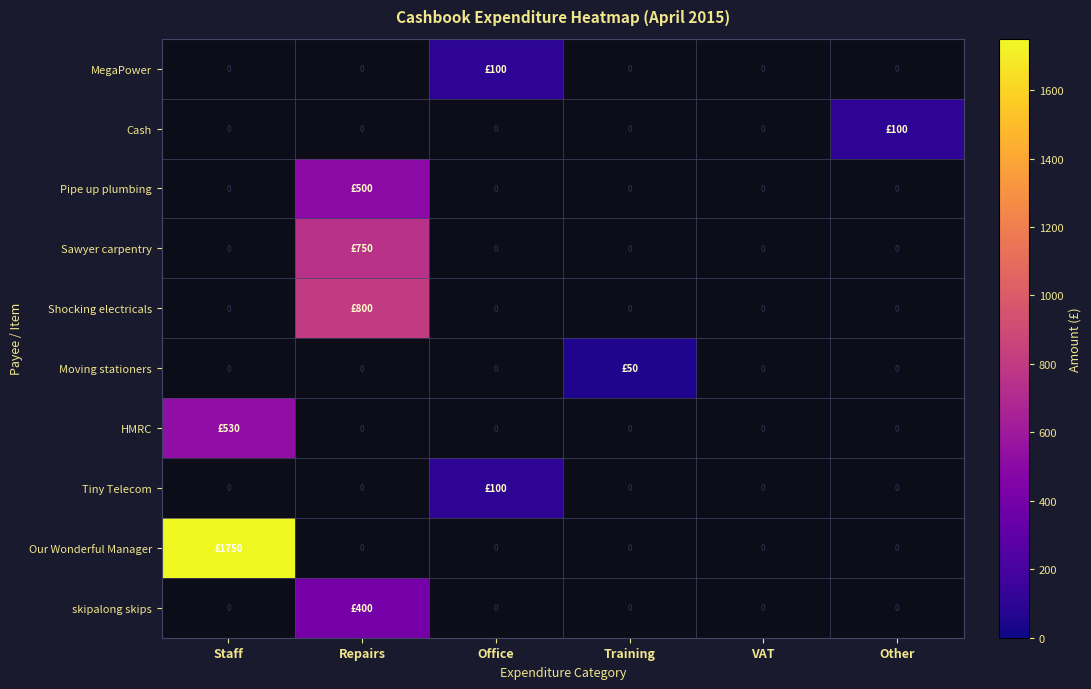

At which category is the sum across all series the highest?

Repairs